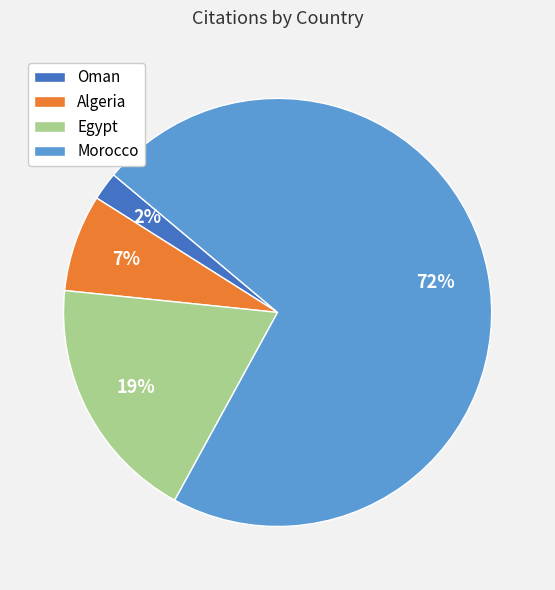

To the nearest percent, what is the combined percentage of Morocco and Egypt?

91%